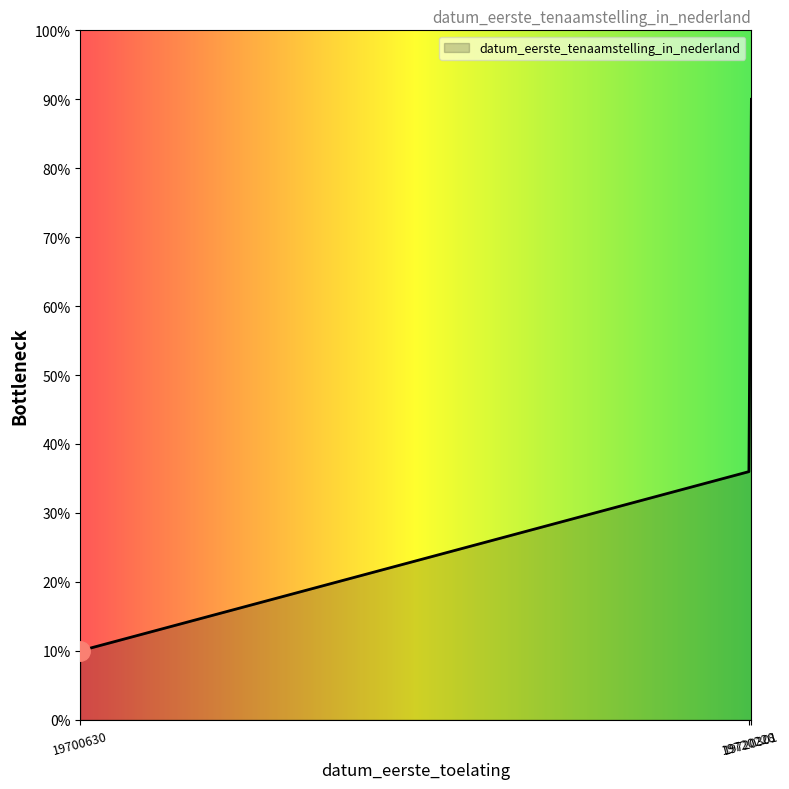

Where is the data nearest to the value 49?

19720228